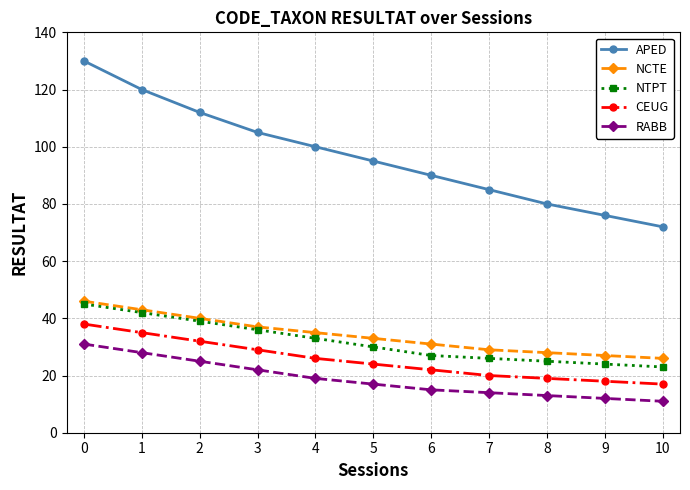

What is the total value across all series at 1?

268